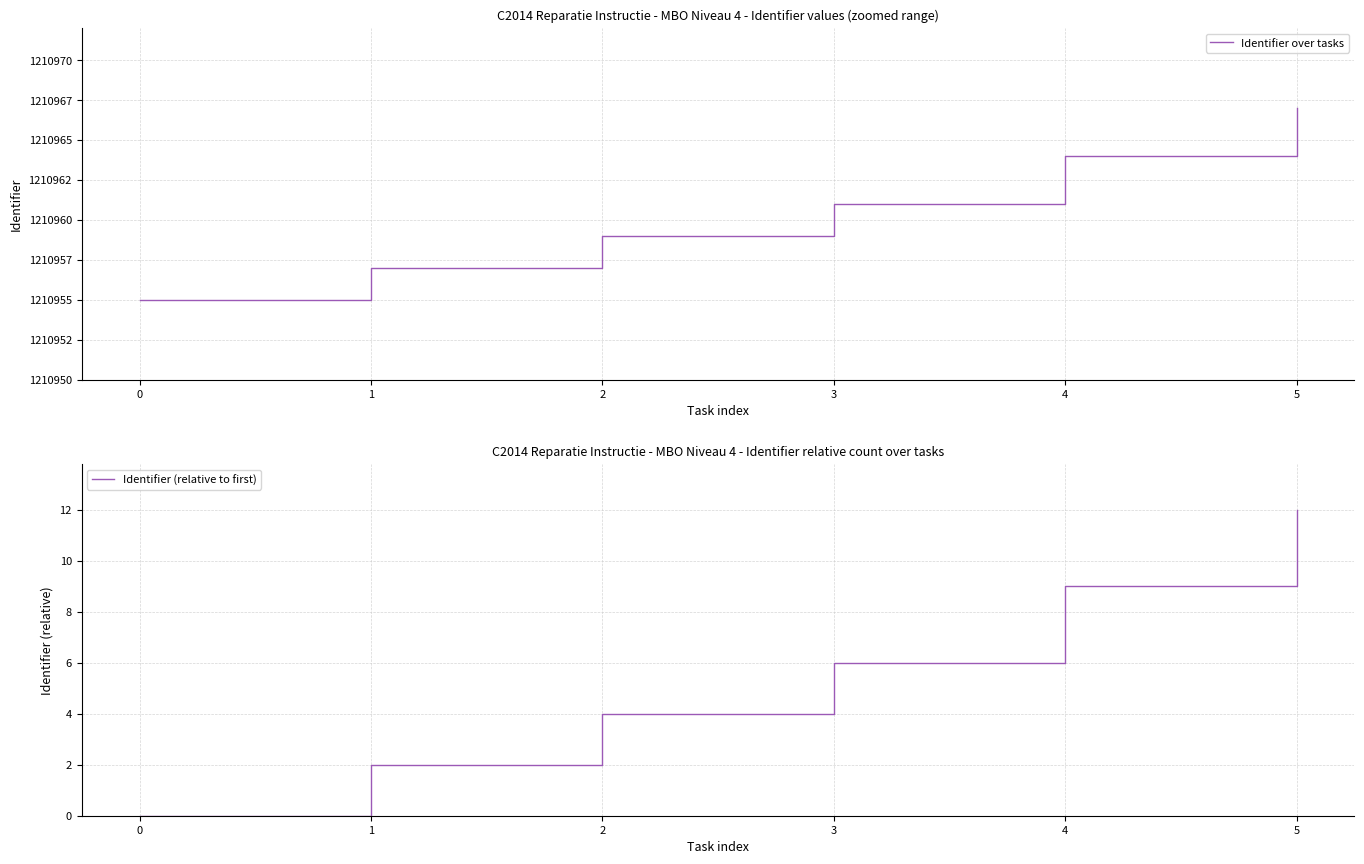

List the labels in order of Identifier (relative to first) value, smallest first.

0, 1, 2, 3, 4, 5